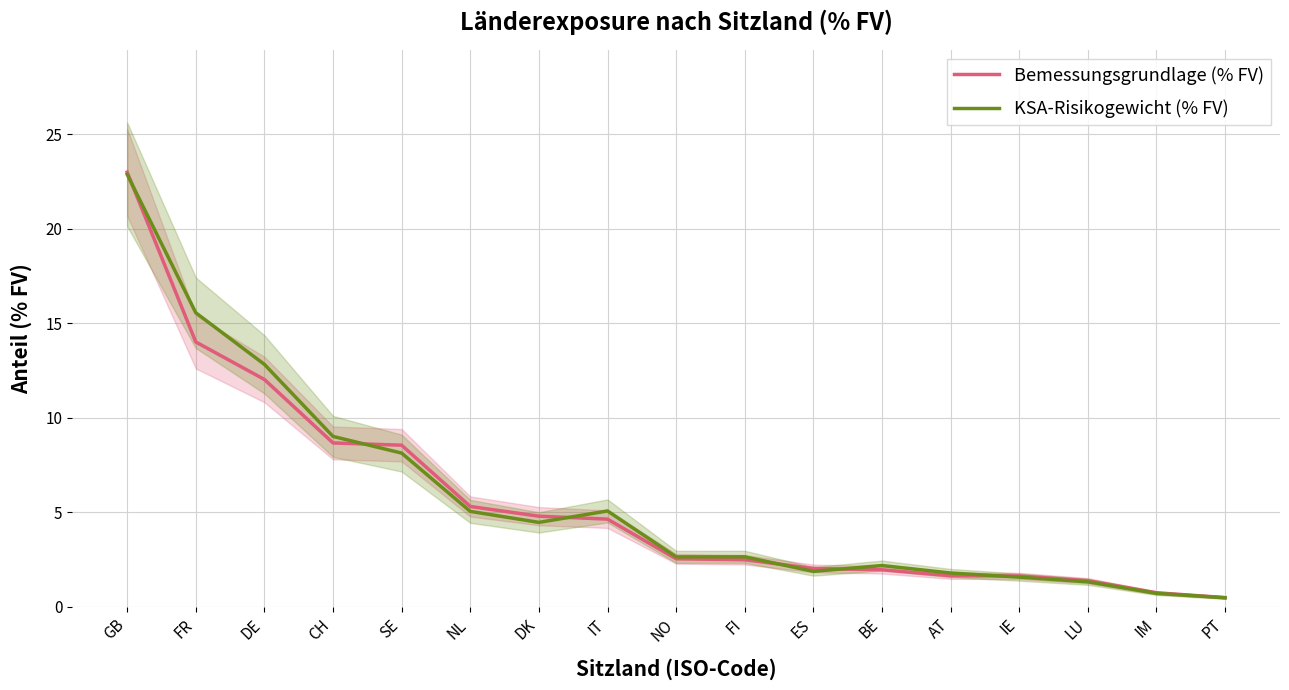

Does the chart display data point markers on the line(s)?

No